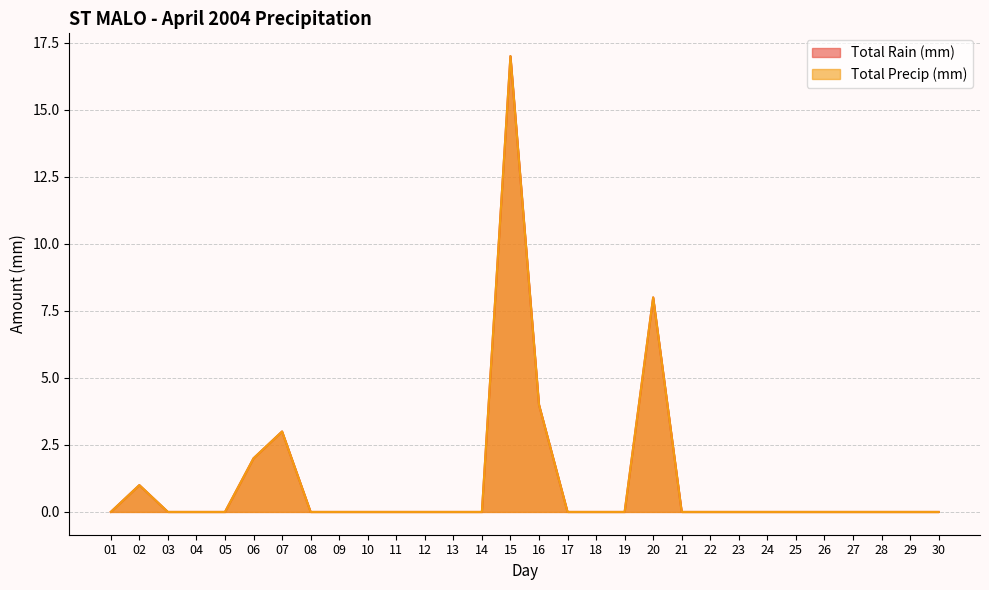

At which category does the chart reach its minimum across all series?

01